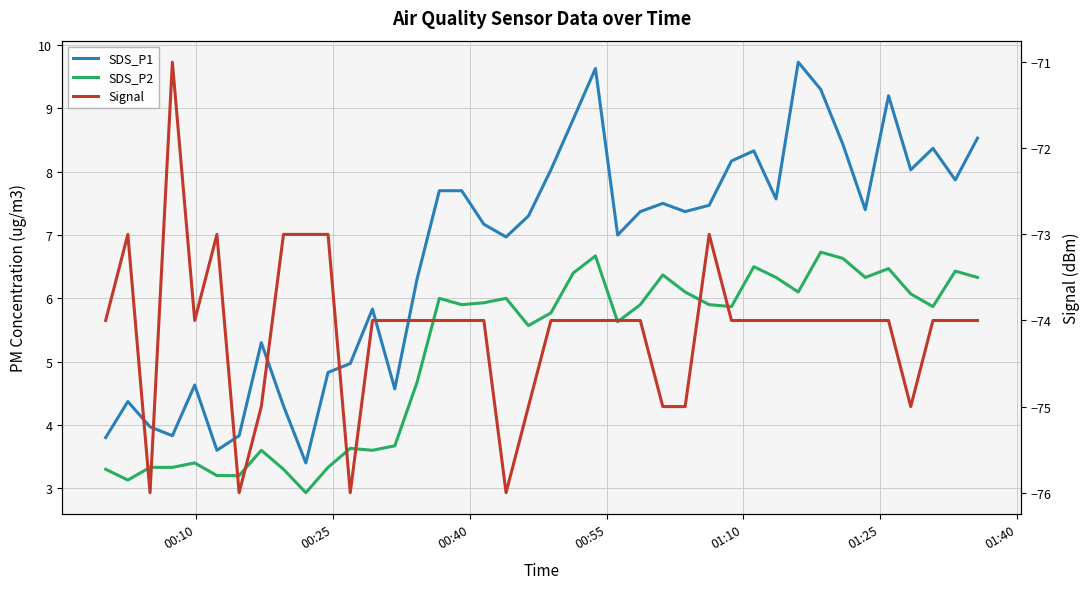

Reading left to right, what are all the values shown in this chart?

SDS_P1: 3.8	4.4	4.0	3.8	4.6	3.6	3.8	5.3	4.3	3.4	4.8	5.0	5.8	4.6	6.3	7.7	7.7	7.2	7.0	7.3	8.0	8.8	9.6	7.0	7.4	7.5	7.4	7.5	8.2	8.3	7.6	9.7	9.3	8.4	7.4	9.2	8.0	8.4	7.9	8.5
SDS_P2: 3.3	3.1	3.3	3.3	3.4	3.2	3.2	3.6	3.3	2.9	3.3	3.6	3.6	3.7	4.7	6.0	5.9	5.9	6.0	5.6	5.8	6.4	6.7	5.6	5.9	6.4	6.1	5.9	5.9	6.5	6.3	6.1	6.7	6.6	6.3	6.5	6.1	5.9	6.4	6.3
Signal: -74.0	-73.0	-76.0	-71.0	-74.0	-73.0	-76.0	-75.0	-73.0	-73.0	-73.0	-76.0	-74.0	-74.0	-74.0	-74.0	-74.0	-74.0	-76.0	-75.0	-74.0	-74.0	-74.0	-74.0	-74.0	-75.0	-75.0	-73.0	-74.0	-74.0	-74.0	-74.0	-74.0	-74.0	-74.0	-74.0	-75.0	-74.0	-74.0	-74.0